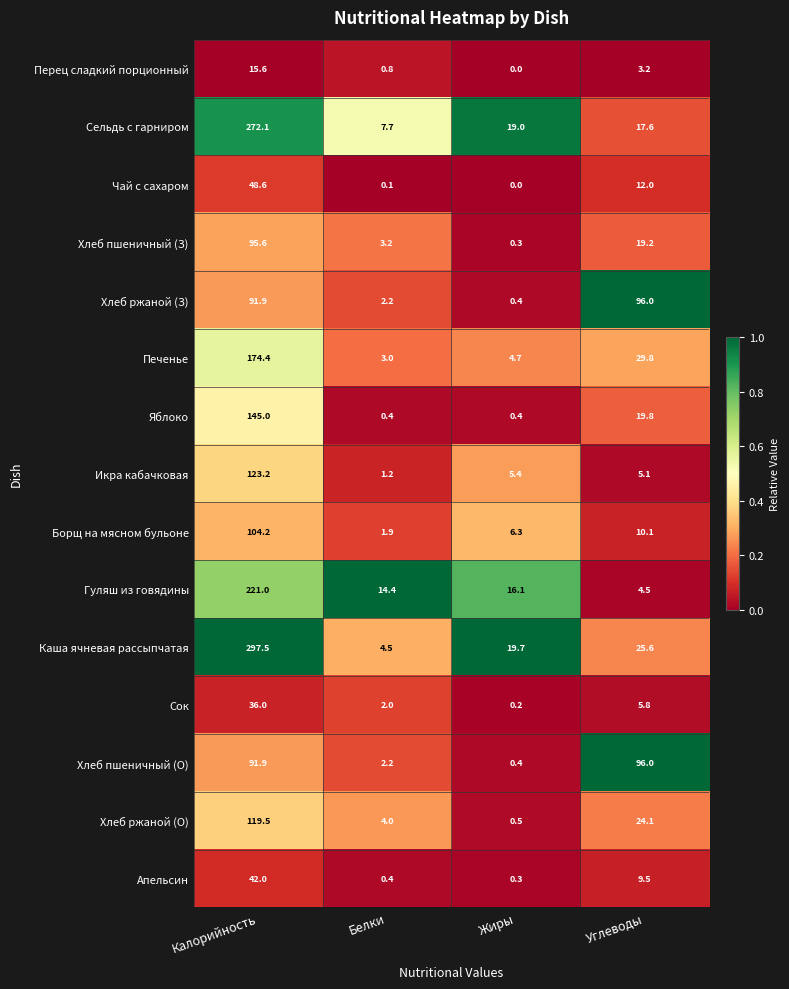

Which category has the highest value across all series?

Калорийность